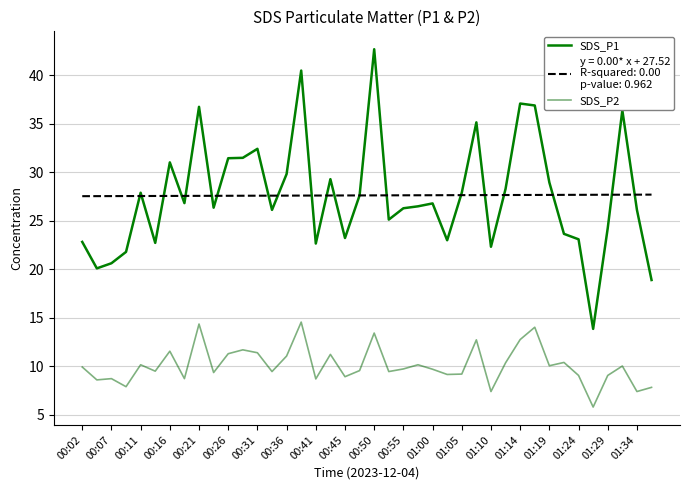

Does the chart display data point markers on the line(s)?

No